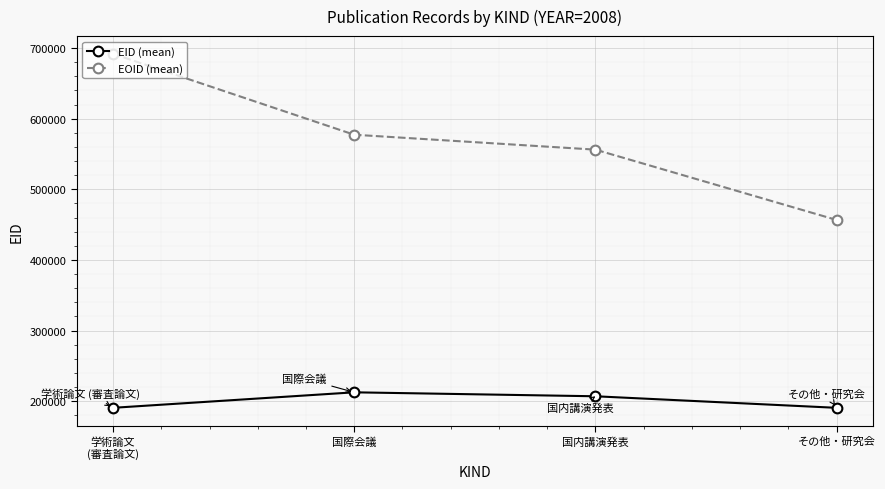

What is the minimum value shown in the chart?

190647.0